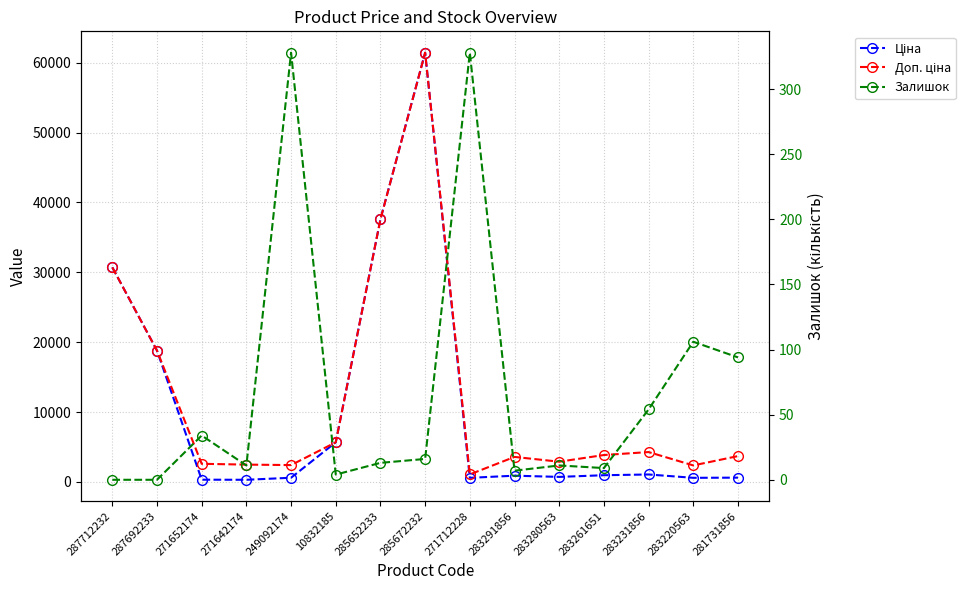

Is it true that Доп. ціна equals 2598.3 at 271652174?

True